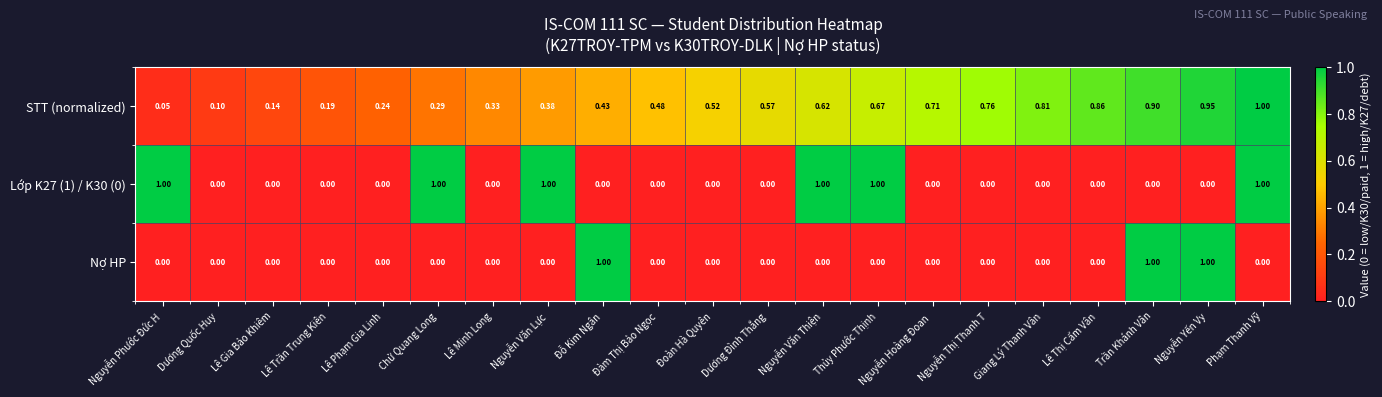

Where is STT (normalized) nearest to the value 0?

Nguyễn Phước Đức H